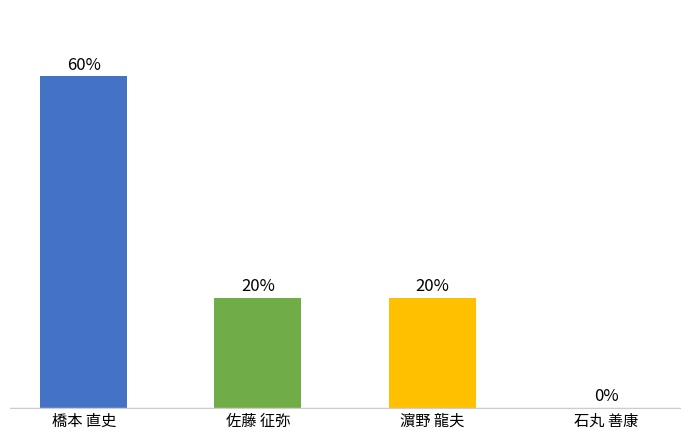

Between 石丸 善康 and 橋本 直史, which is larger?

橋本 直史